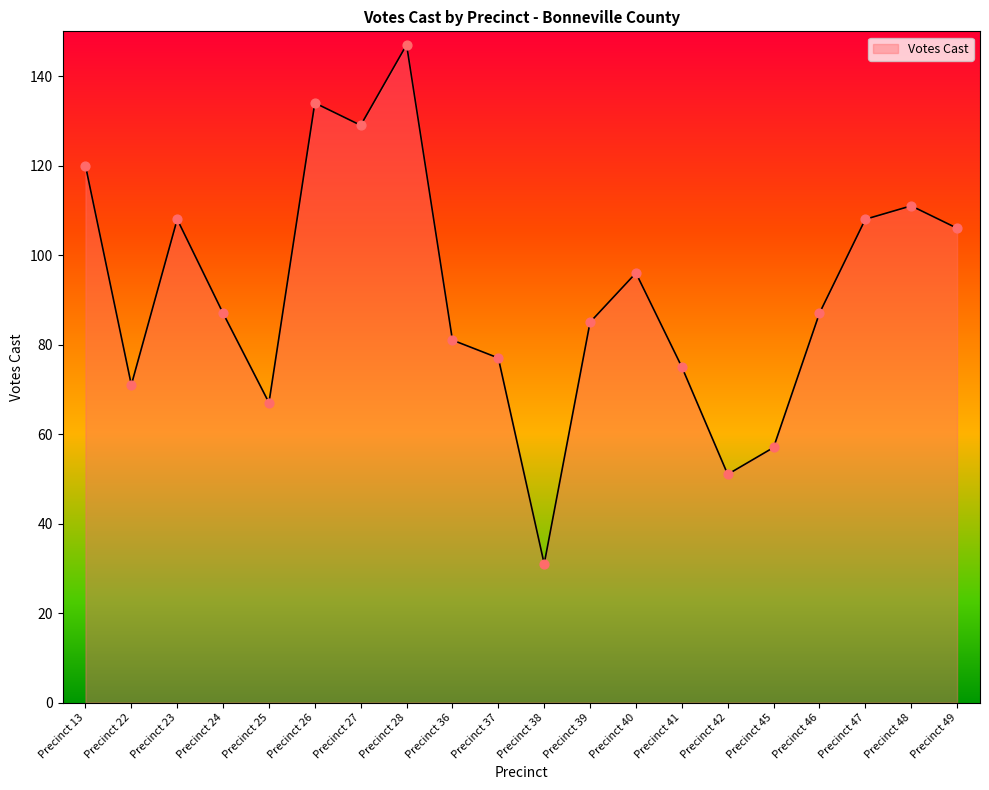

What is the change in value from Precinct 41 to Precinct 49?

+31